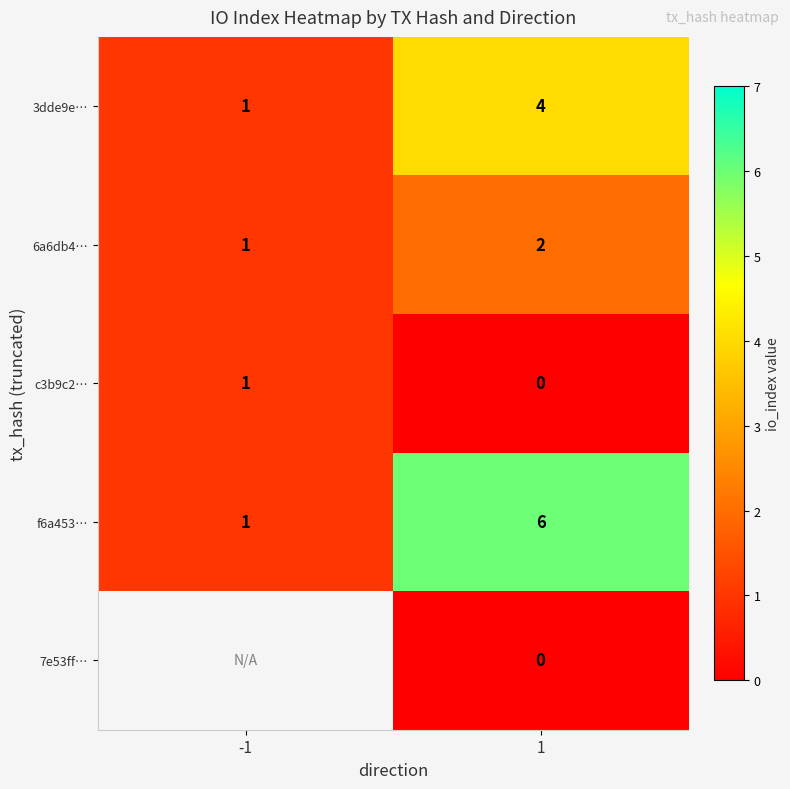

The value of 6a6db4… at -1 is 1. True or false?

True